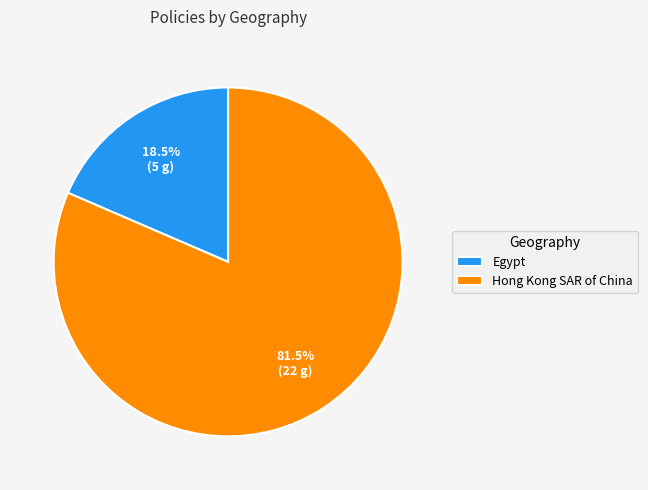

What is the largest slice in the pie chart?

Hong Kong SAR of China